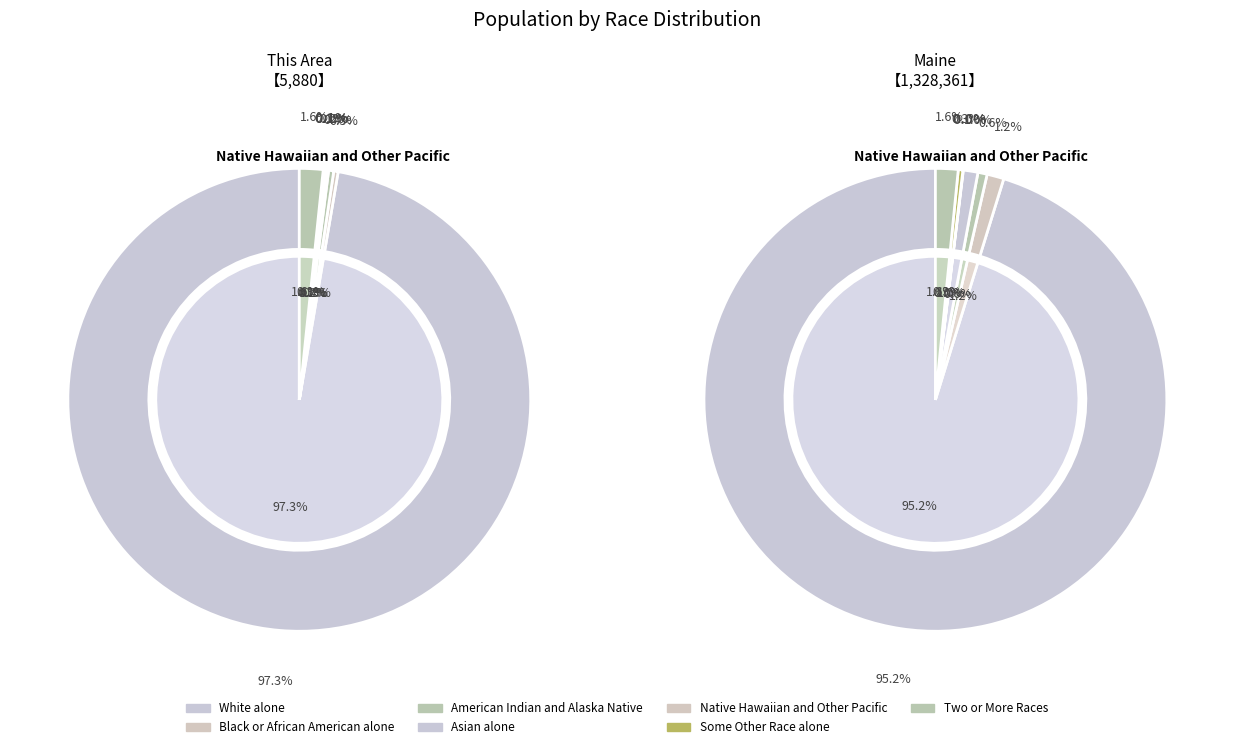

The White alone slice represents 97% of the pie. True or false?

True